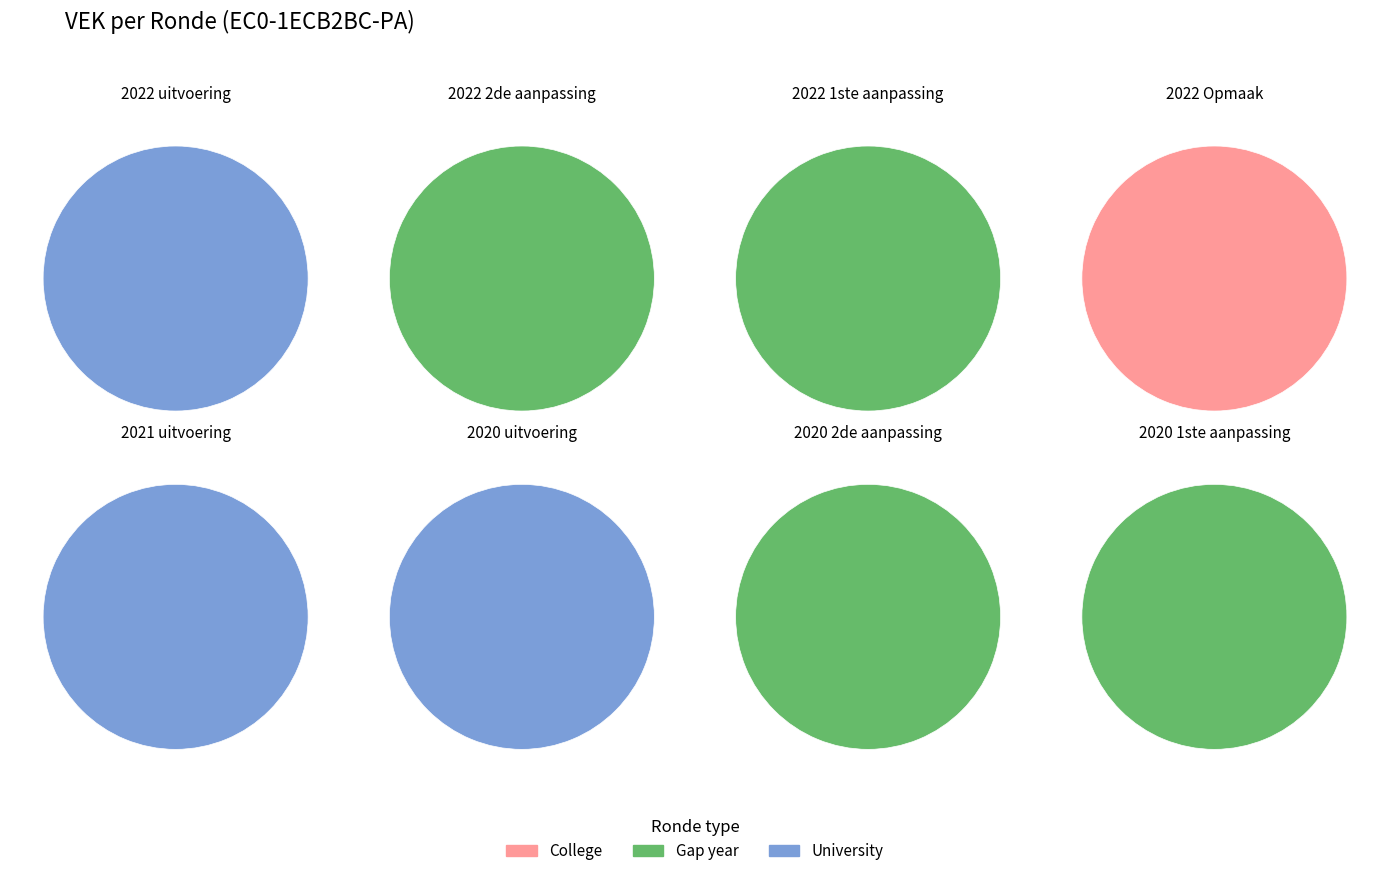

Is there a majority slice in this chart?

No